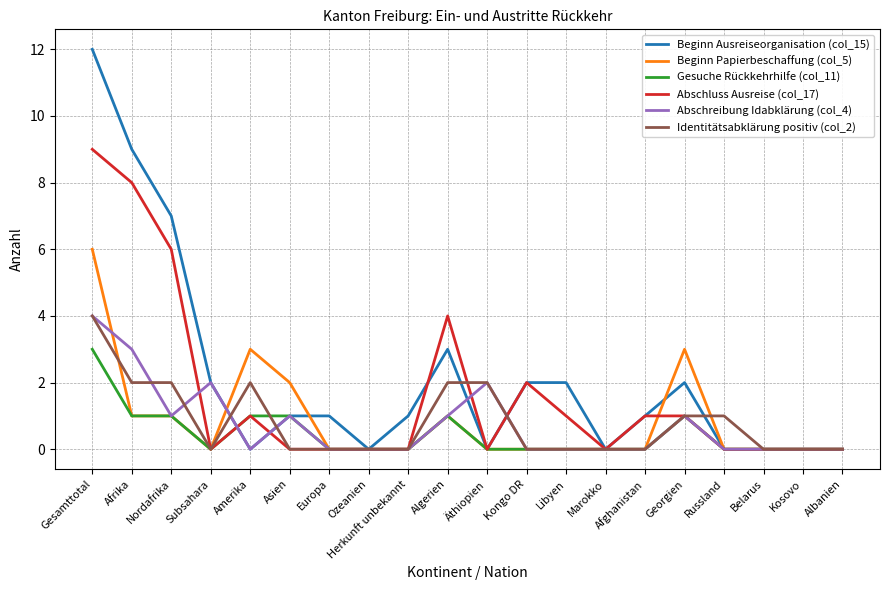

Which series has the largest range (max minus min)?

Beginn Ausreiseorganisation (col_15)